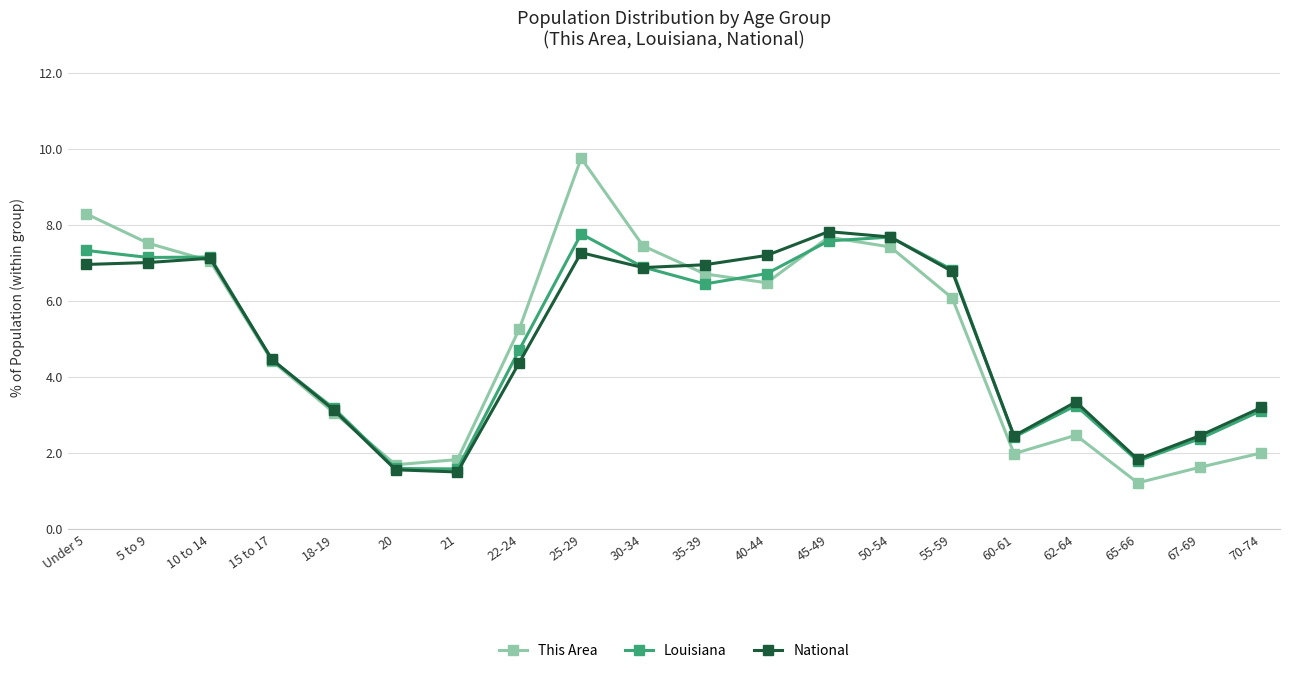

Which category has the lowest value in the This Area series?

65-66